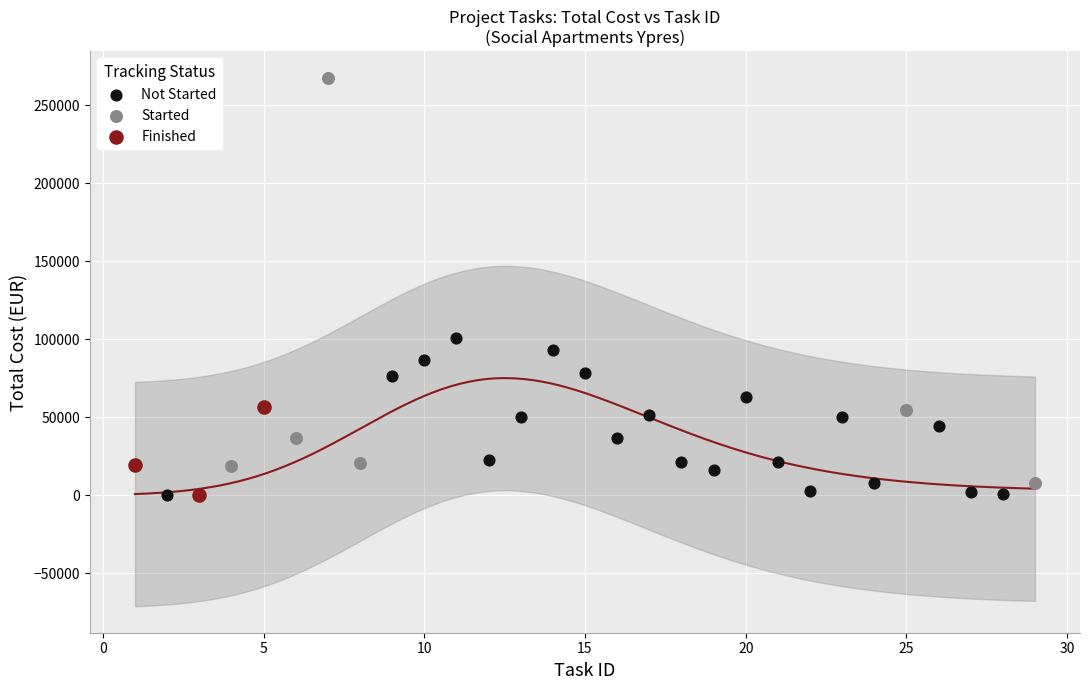

Which series contains the highest Y value?

Started